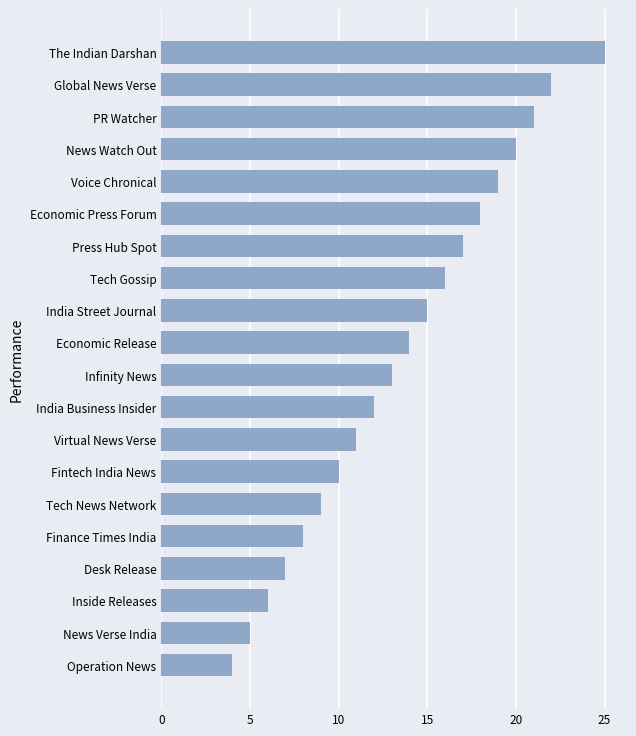

How many bars are there in total?

20